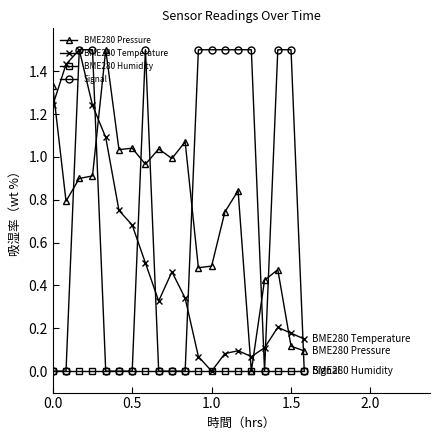

What is the value of the BME280 Pressure point at the 4th from the left?

0.9